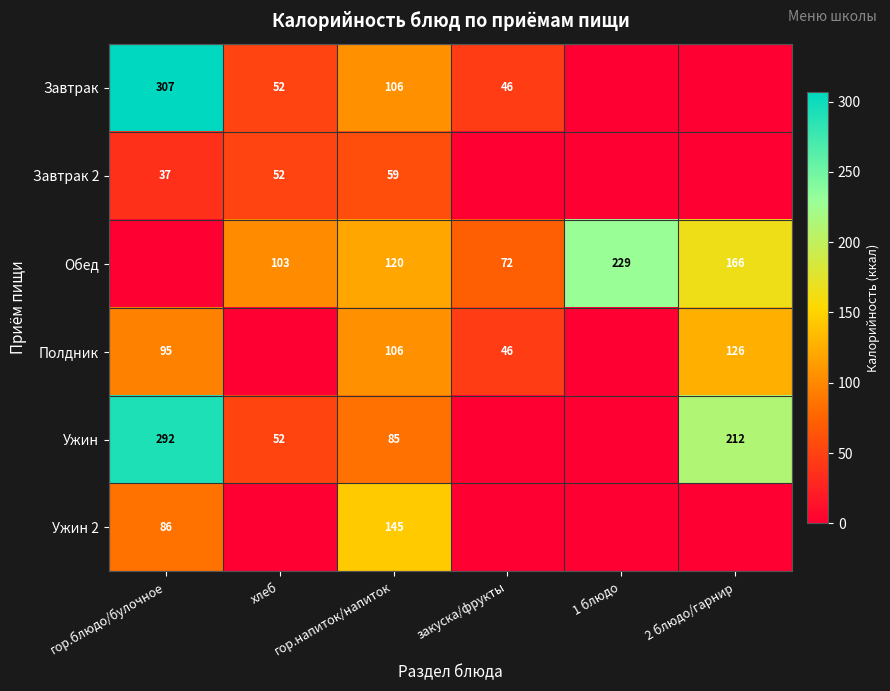

The value of Ужин 2 at гор.напиток/напиток is 145. True or false?

True